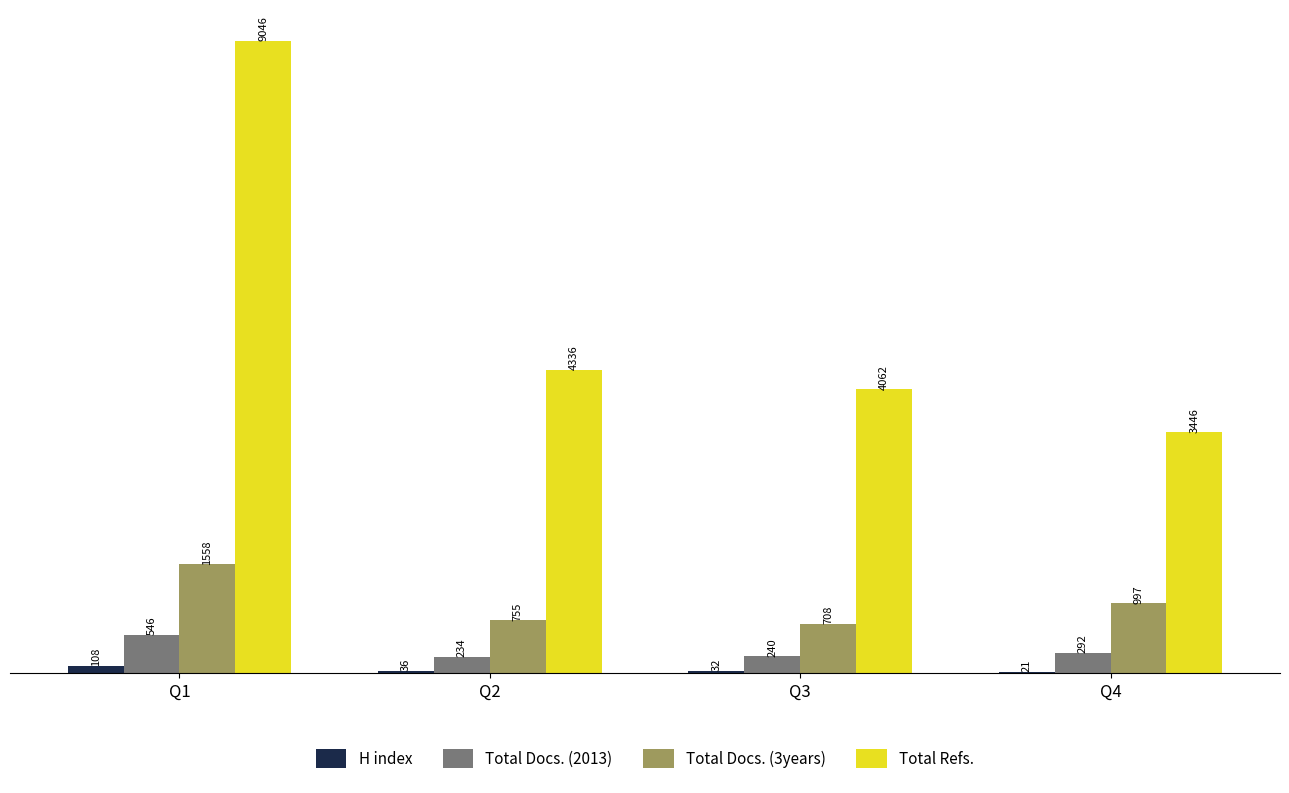

True or false: H index has a value of 21 at Q4.

True